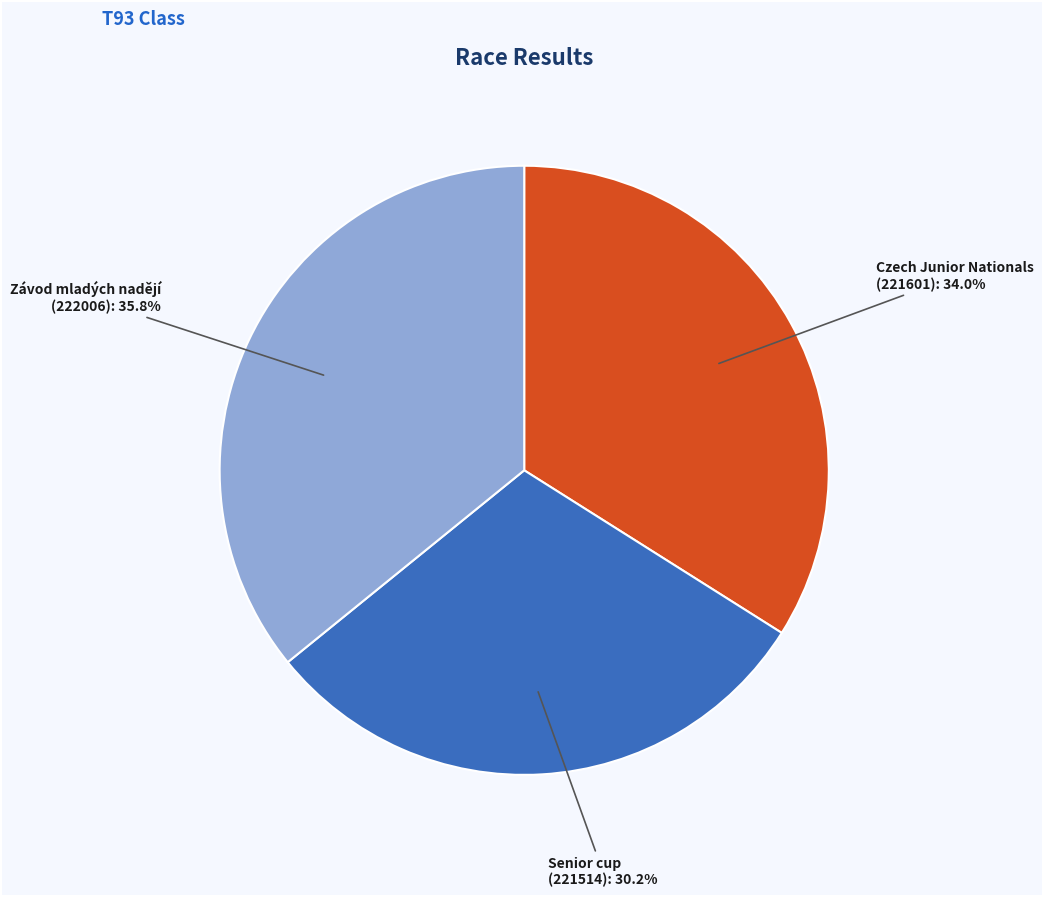

Does any single category account for the majority?

No